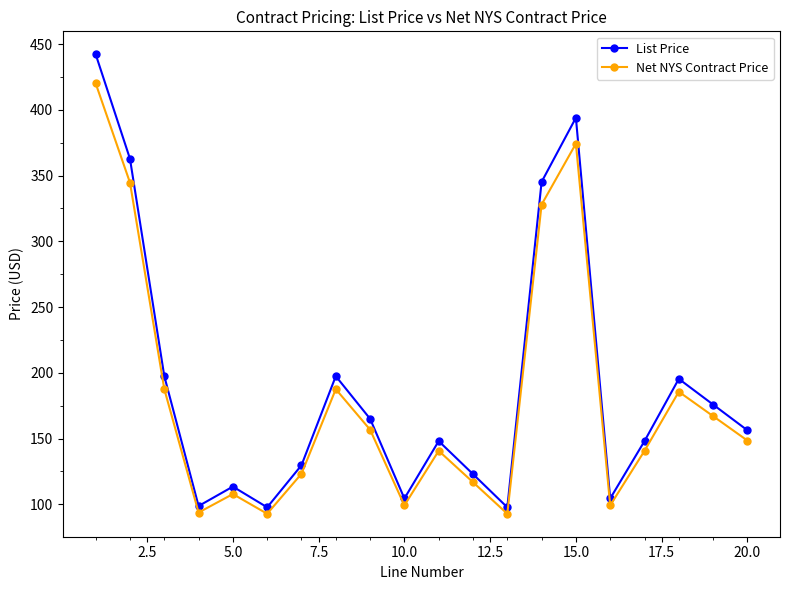

List the series in order of their peak value, lowest first.

Net NYS Contract Price, List Price